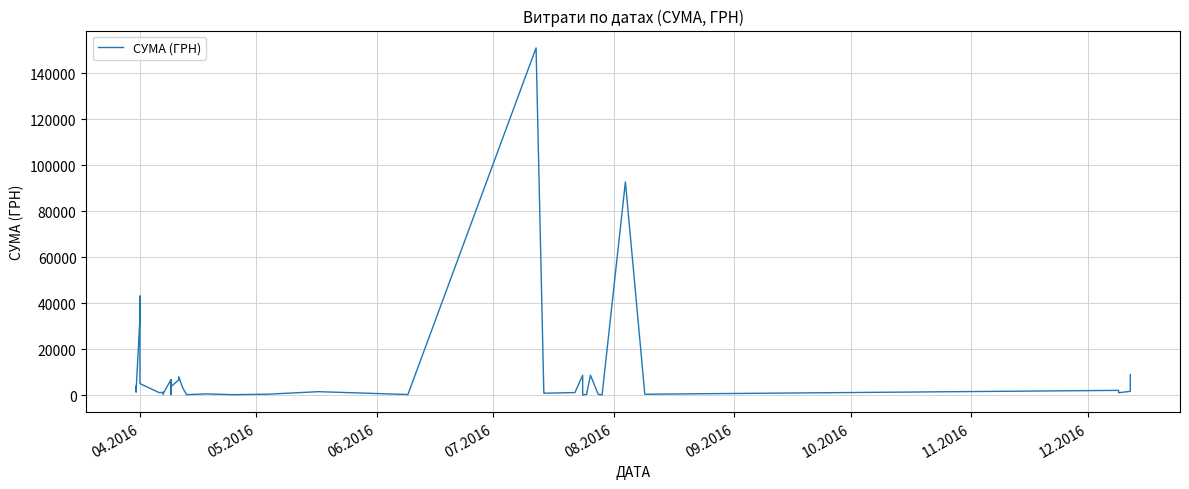

What is the difference between the second highest and minimum values?

92779.4